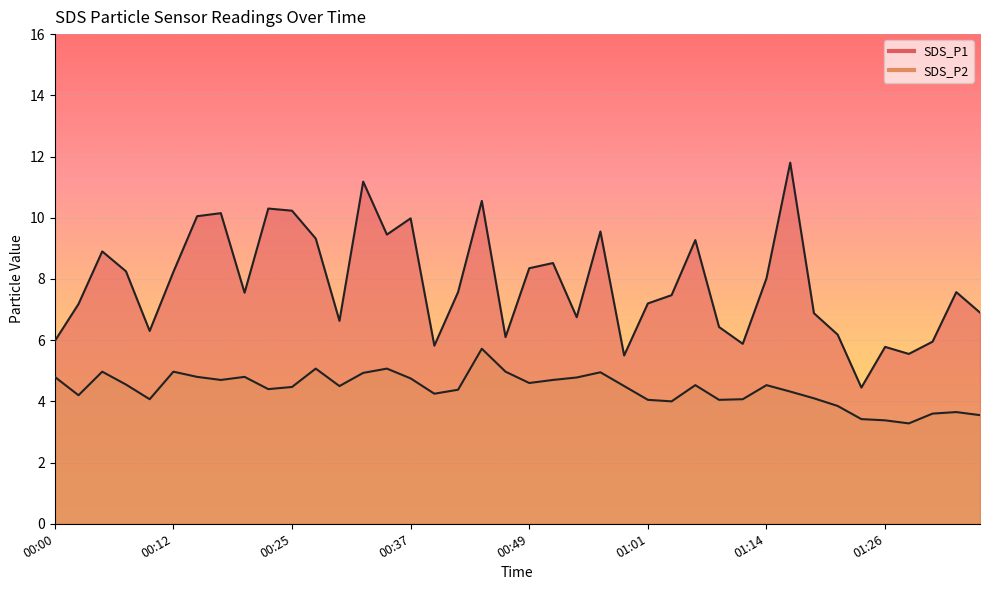

How many interior local valleys does the SDS_P1 series have?

11